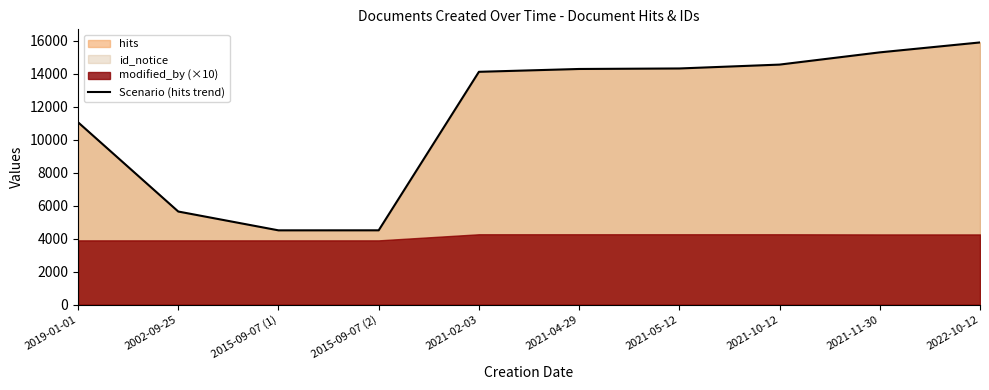

What is the change in value from 2002-09-25 to 2015-09-07 (1)?

-1142